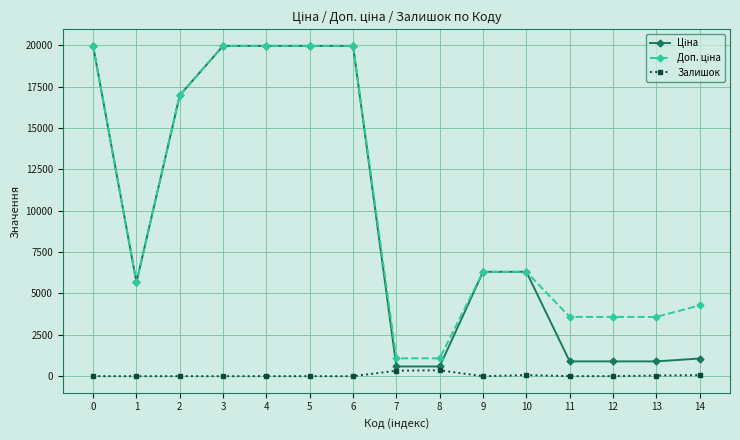

Does the chart display data point markers on the line(s)?

Yes